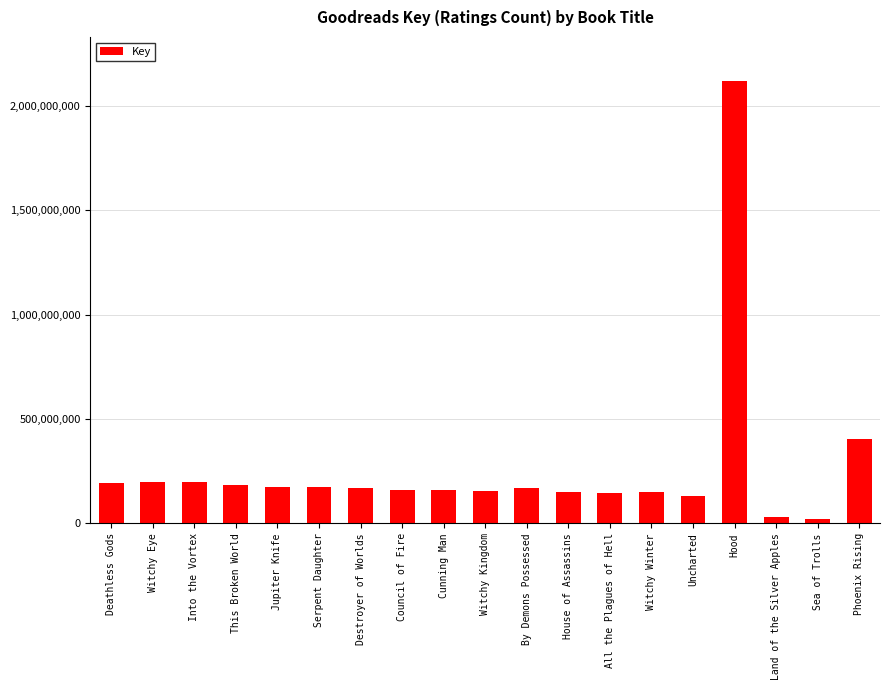

Are the bars horizontal?

No